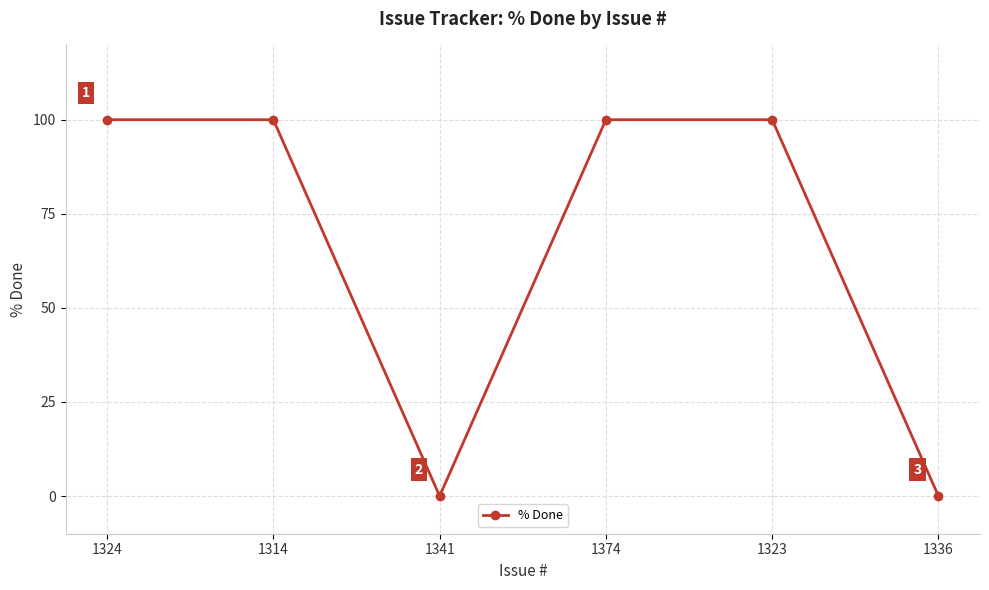

At which category does the data reach its first local valley?

1341